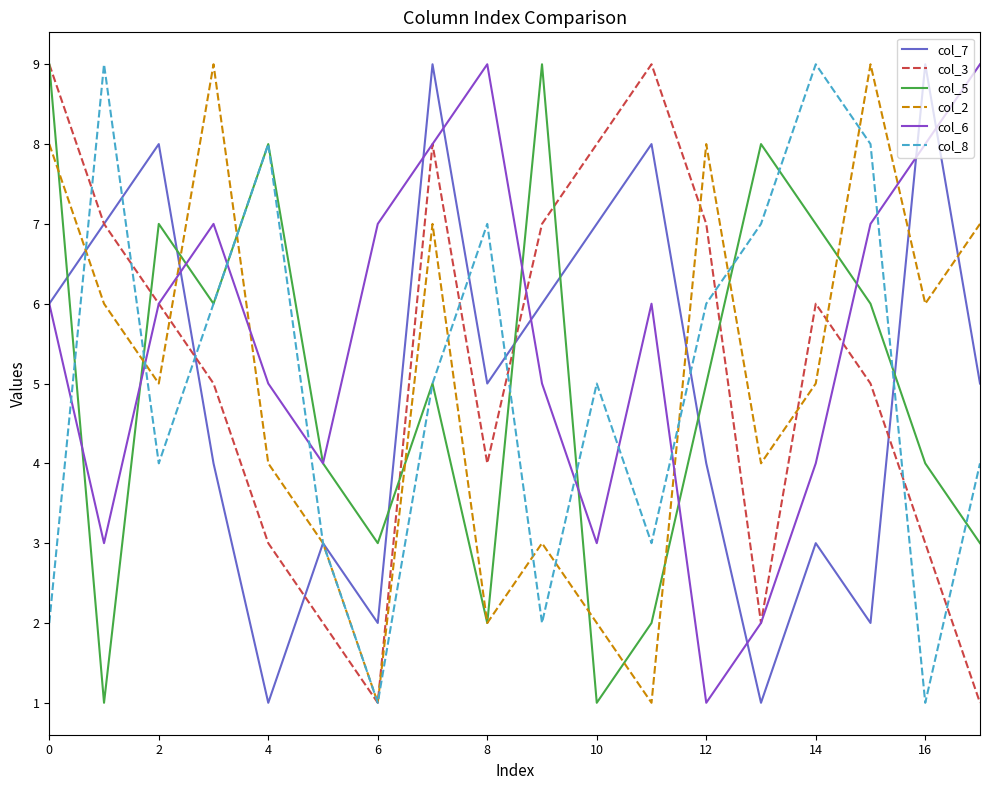

What is the greatest value displayed?

9